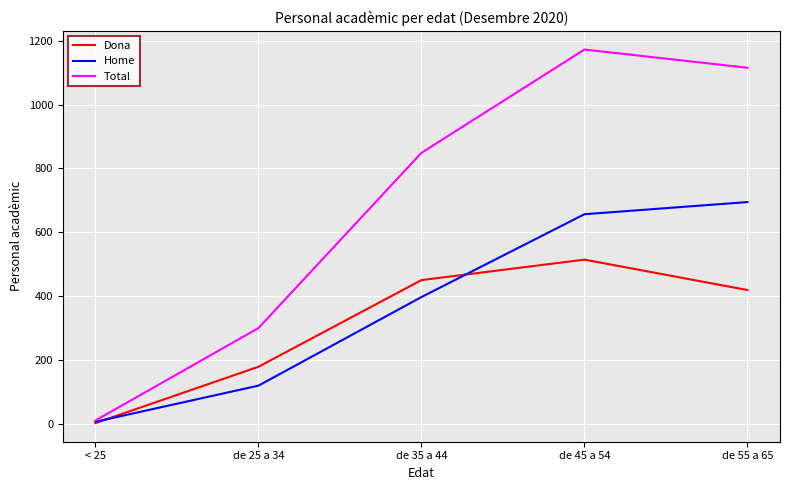

Which category has the lowest value in the Dona series?

< 25